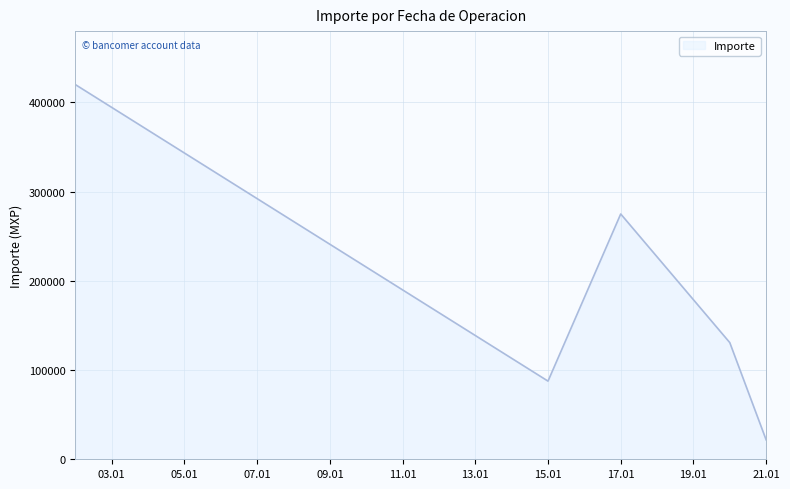

What is the maximum value shown in the chart?

420000.0